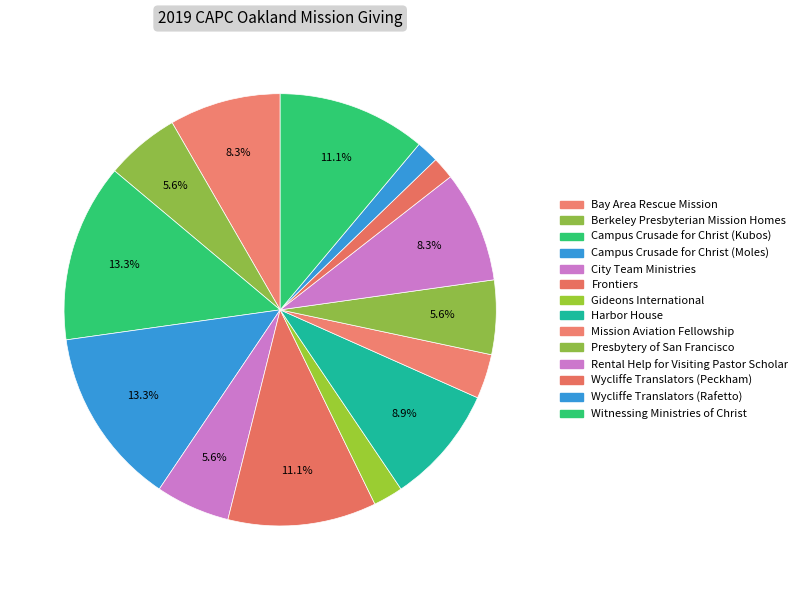

True or false: Wycliffe Translators (Peckham) accounts for 1% of the total.

False